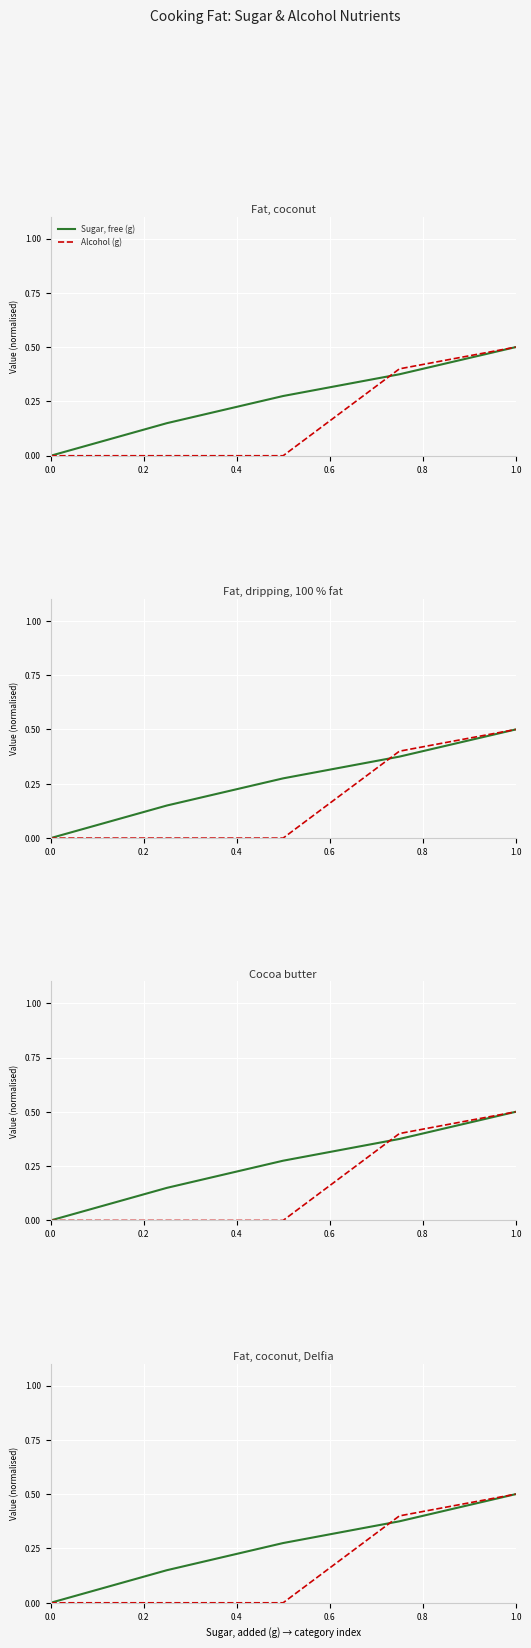

List the series in order of their peak value, lowest first.

Sugar, free (g), Alcohol (g)